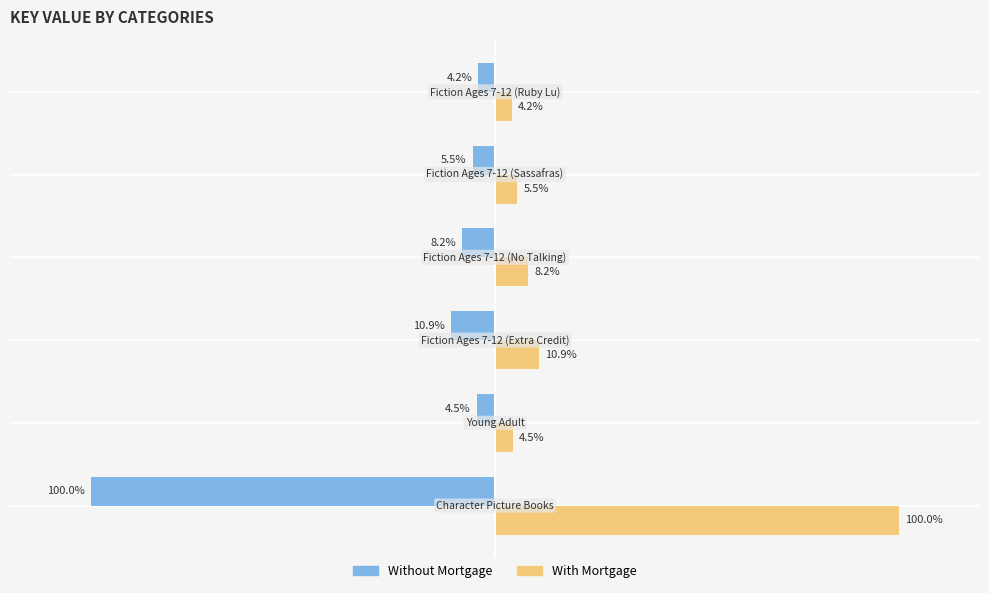

List the series in order of their peak value, highest first.

With Mortgage, Without Mortgage